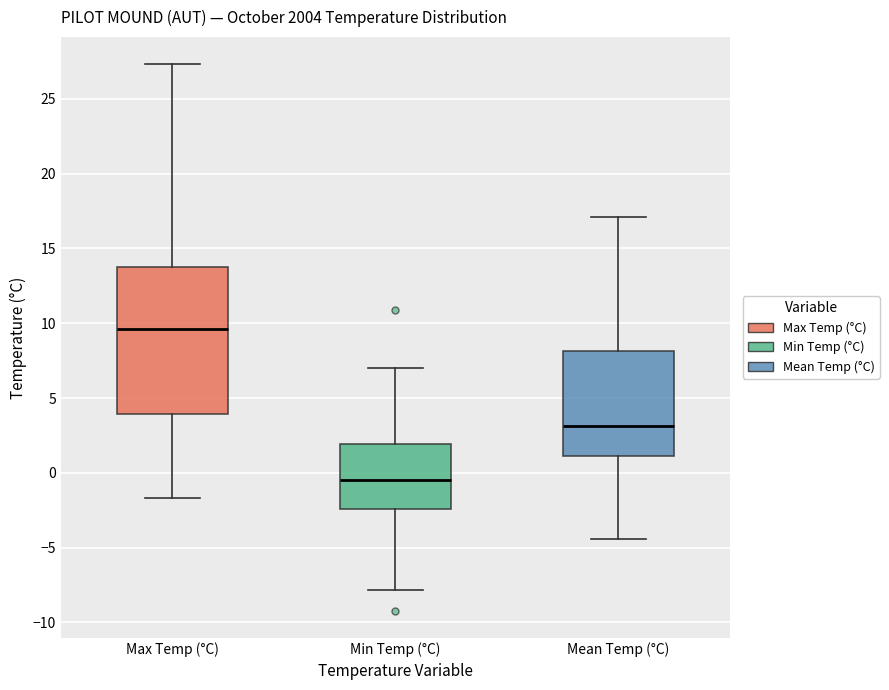

Which box's median line is the highest?

Max Temp (°C)